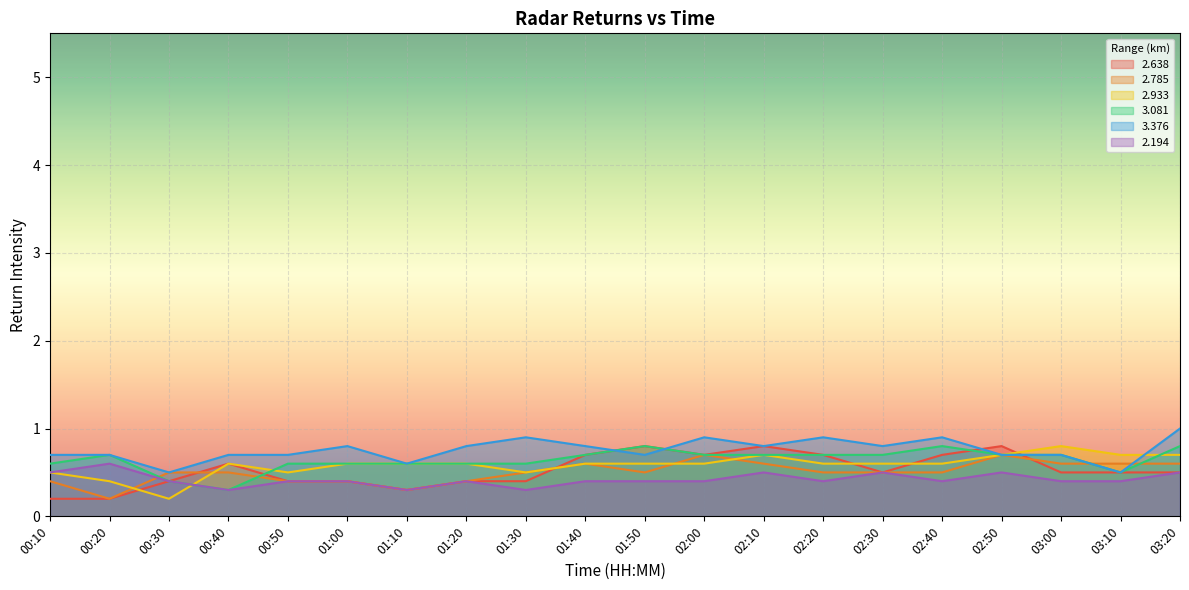

What is the label of the 8th point from the right?

02:10